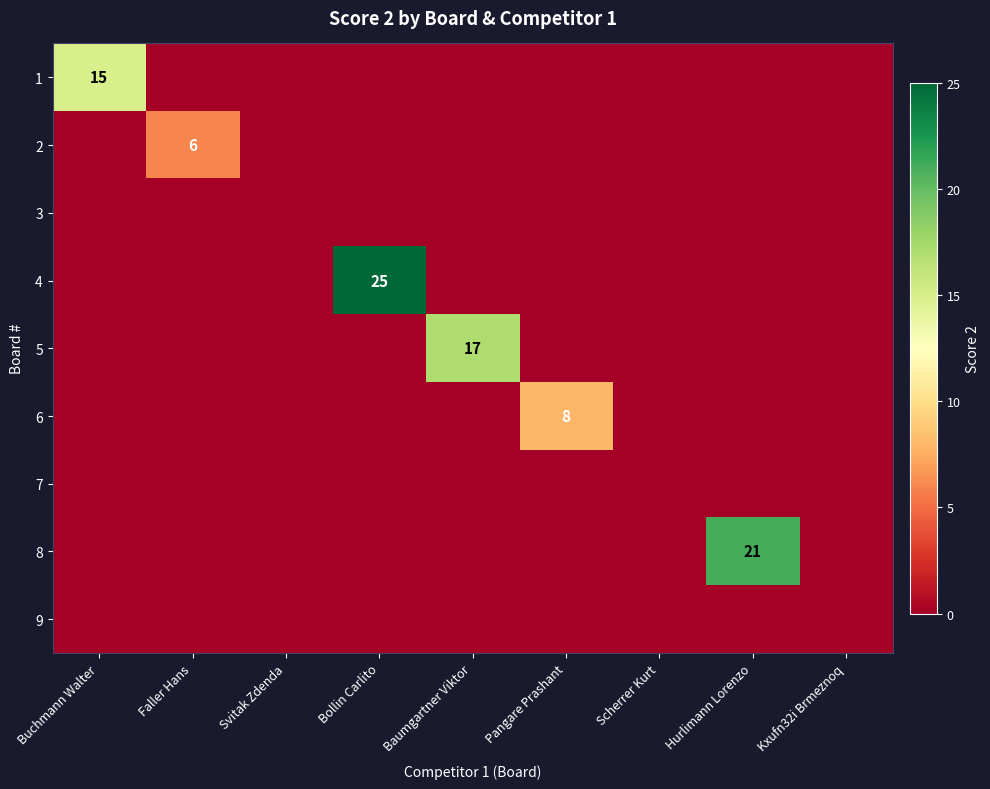

True or false: 2 has a value of 8 at Faller Hans.

False